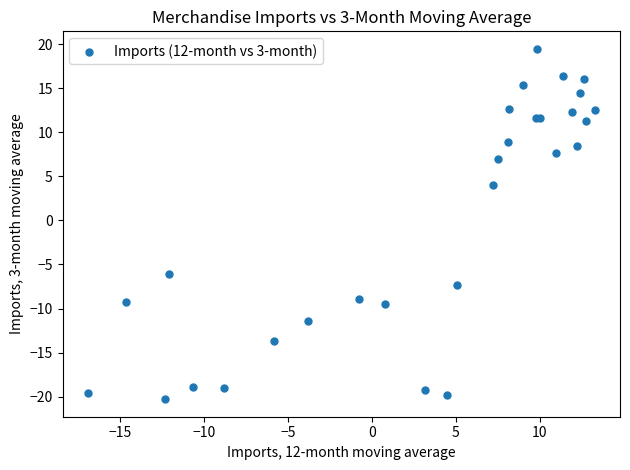

What Y value in the scatter plot is closest to 0?

4.1